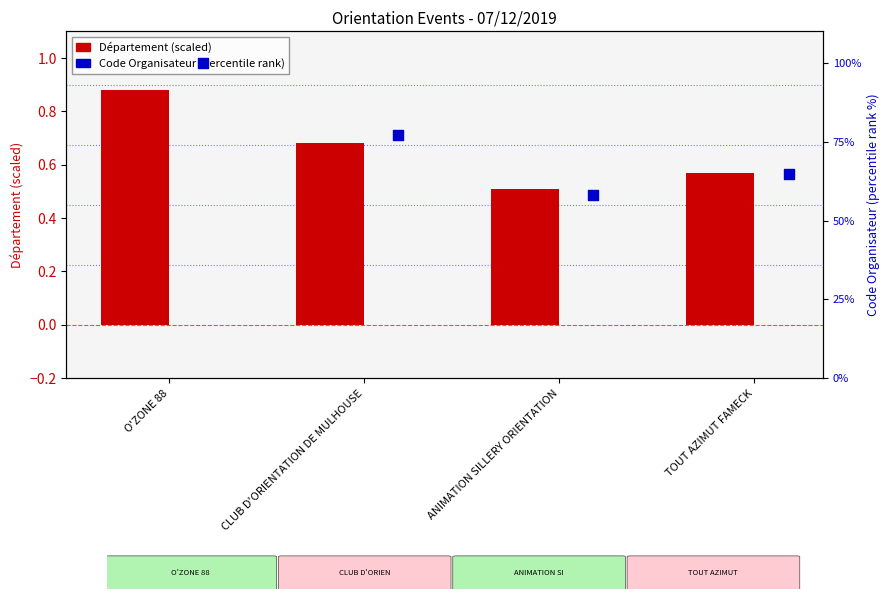

What is the total value across all series at O'ZONE 88?

100.9